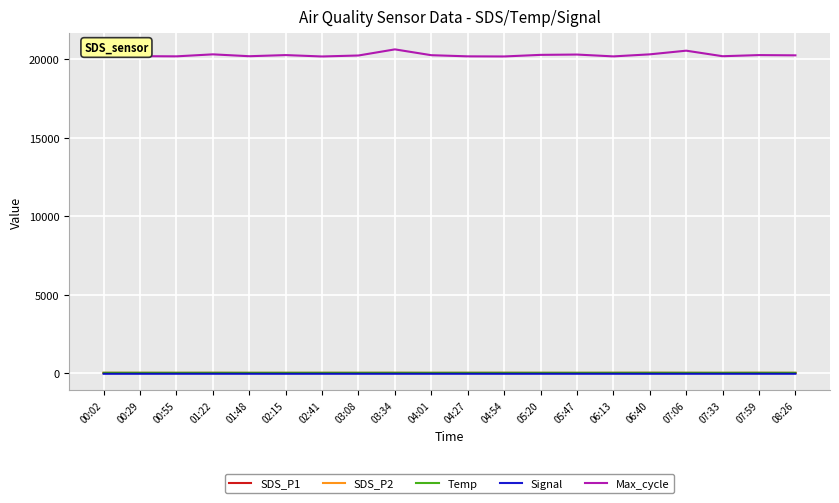

True or false: Max_cycle and SDS_P2 intersect in this chart.

False